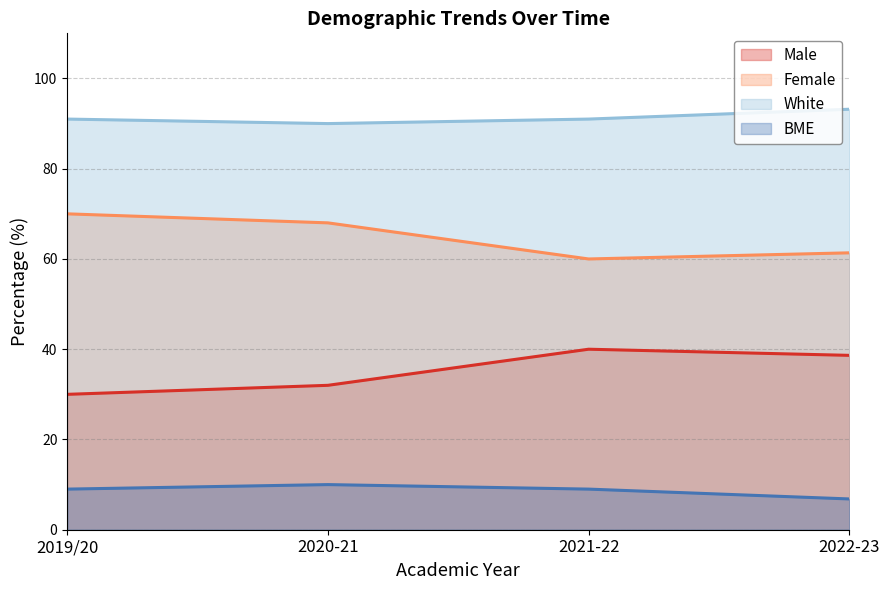

List the series in order of their overall mean, highest first.

White, Female, Male, BME